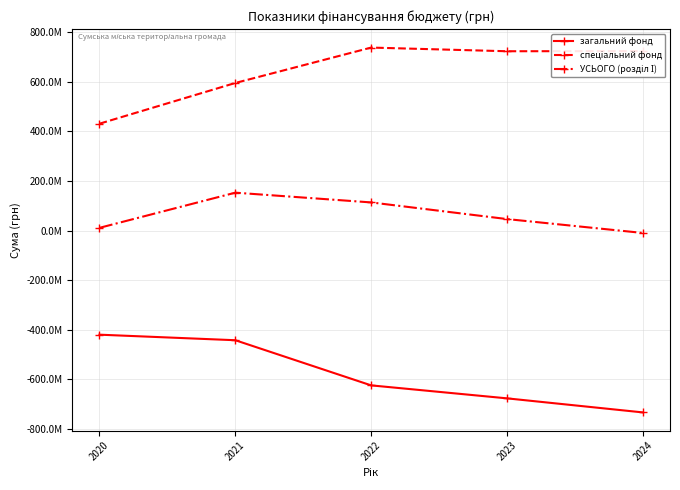

Reading right to left, what are all the values shown in this chart?

загальний фонд: 2024=-733084447.0	2023=-676446436.0	2022=-624136710.0	2021=-442156920.6	2020=-419780315.8
спеціальний фонд: 2024=723281771.0	2023=722649722.0	2022=737442784.0	2021=594765970.9	2020=430651619.4
УСЬОГО (розділ І): 2024=-9802676.0	2023=46203286.0	2022=113306074.0	2021=152609050.4	2020=10871303.6